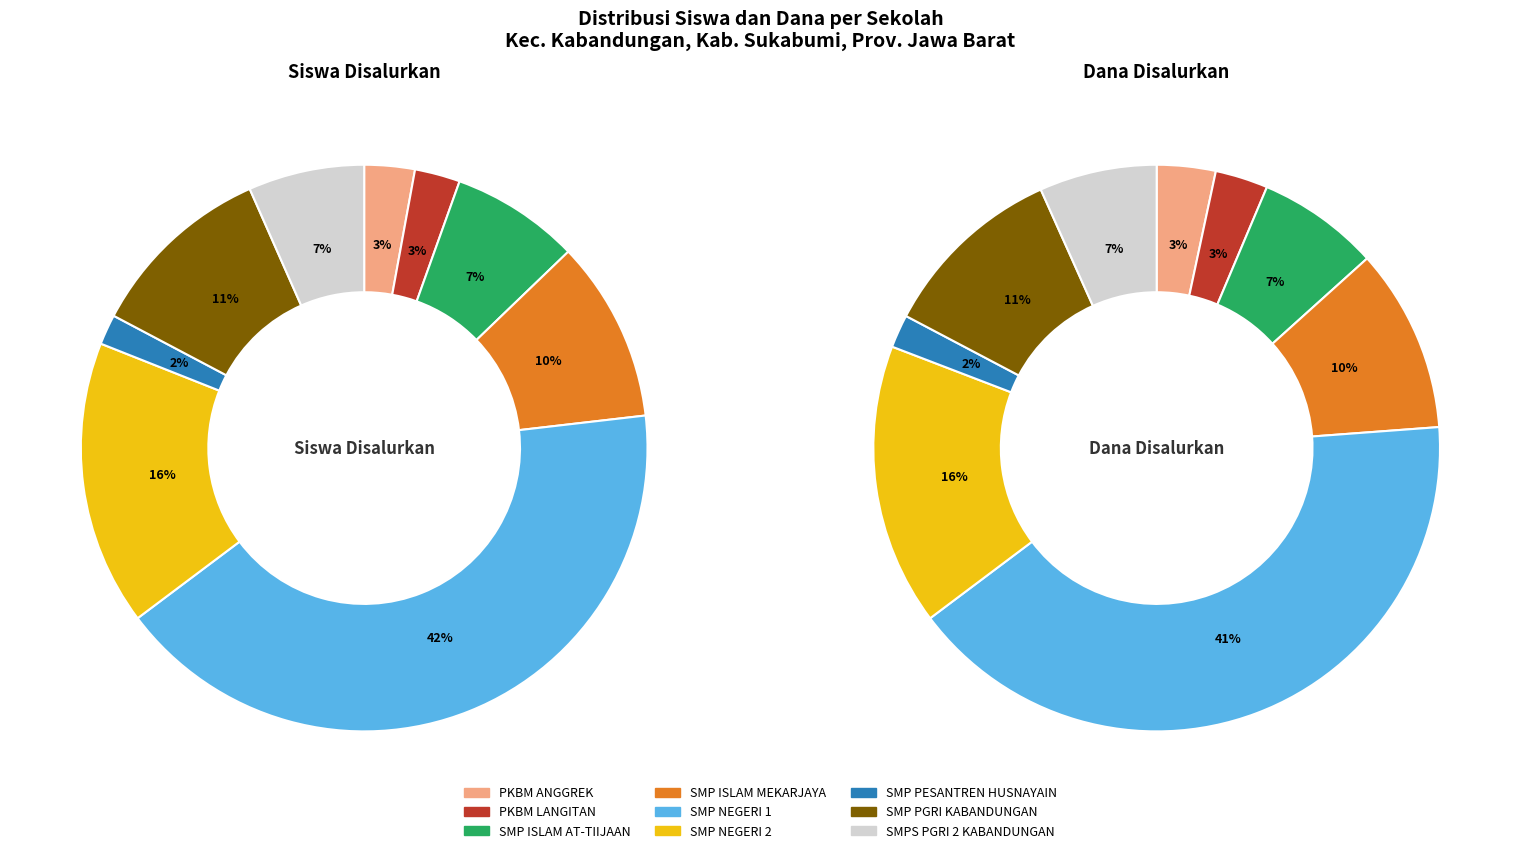

How many slices are in this pie chart?

9